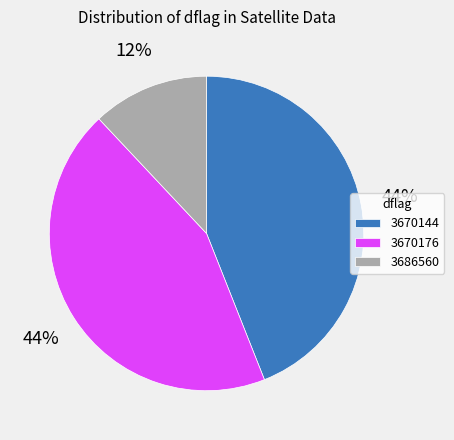

Is there any slice that represents more than half of the pie?

No